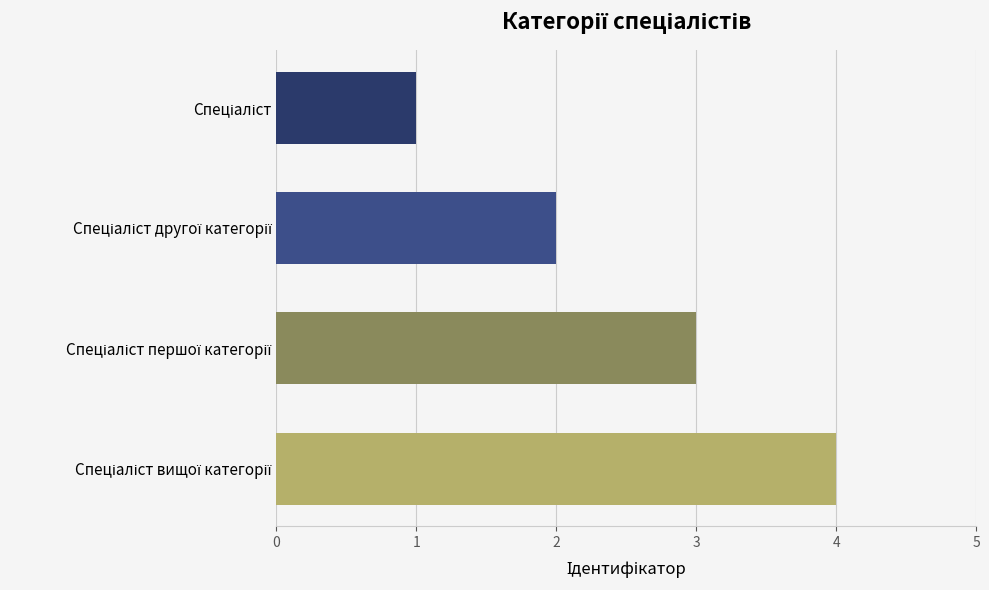

What is the sum of all values?

10